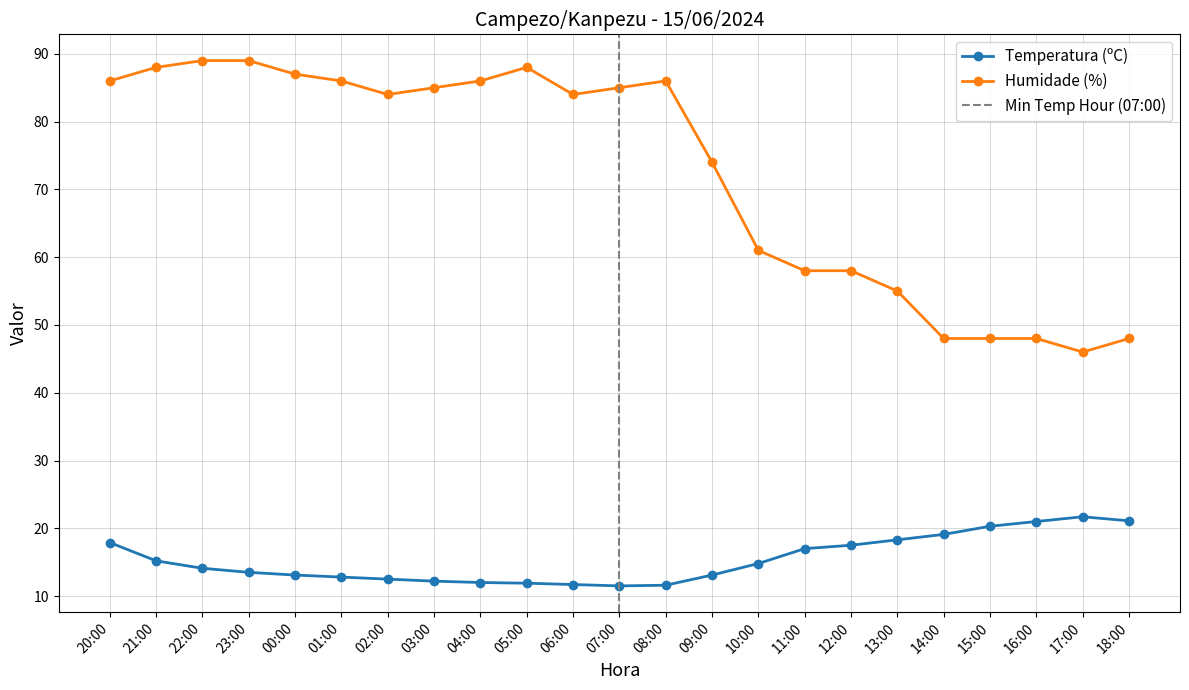

Is the value of Humidade (%) at 16:00 greater than the value of Temperatura (ºC) at 18:00?

Yes